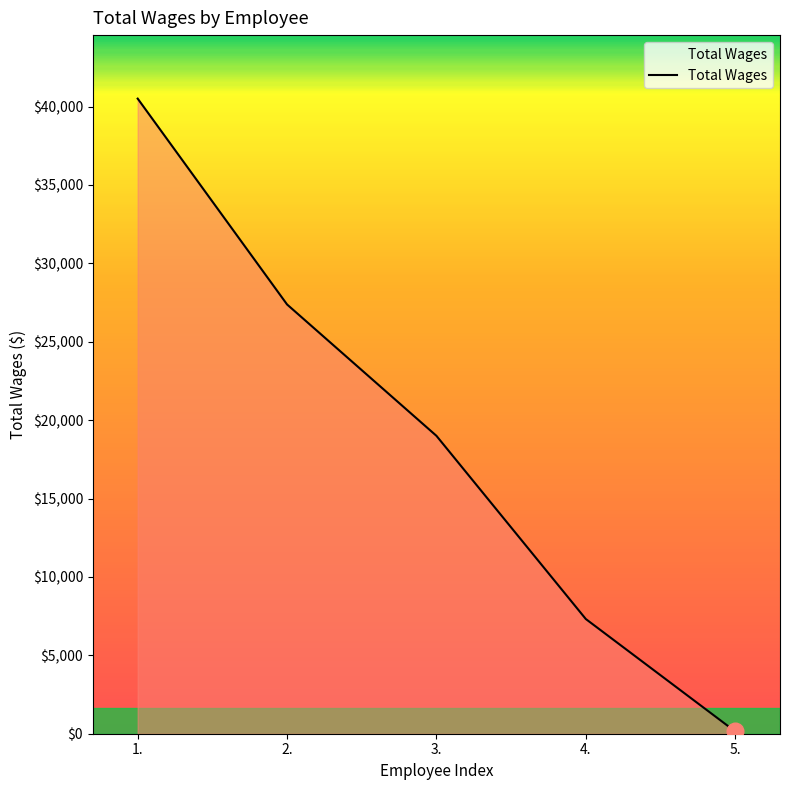

True or false: there are more than 2 points higher than both neighbors.

False